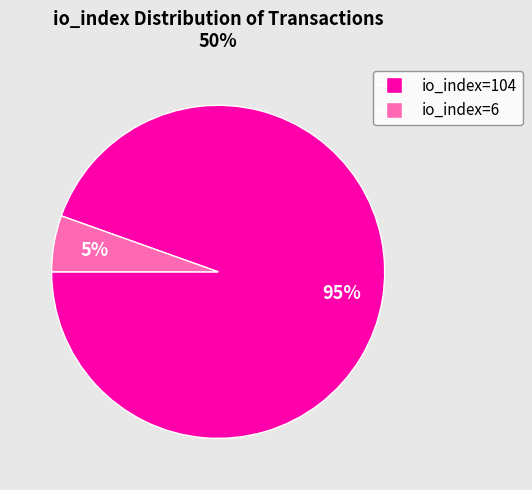

To the nearest percent, what is the average slice percentage?

50%